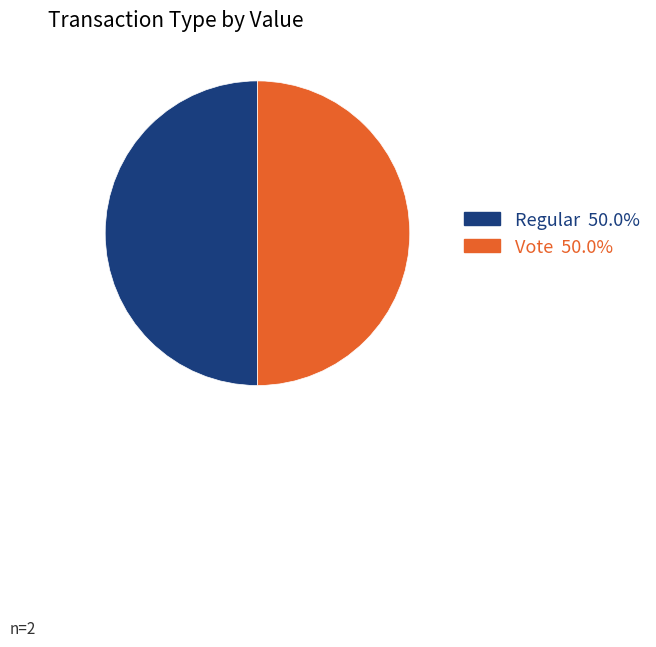

What is the ratio of the value at Vote 50.0% to the value at Regular 50.0%?

1.0